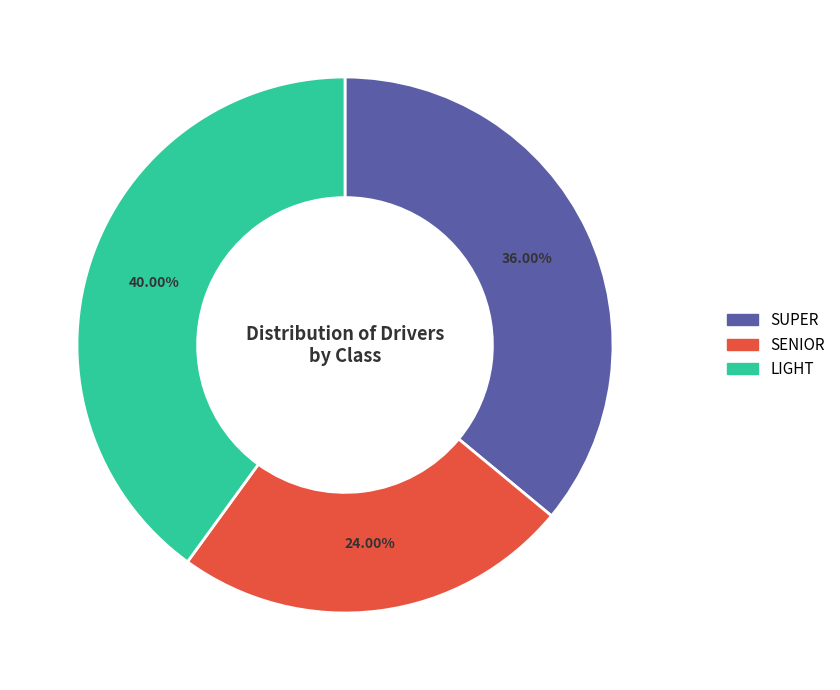

How many slices are in this pie chart?

3